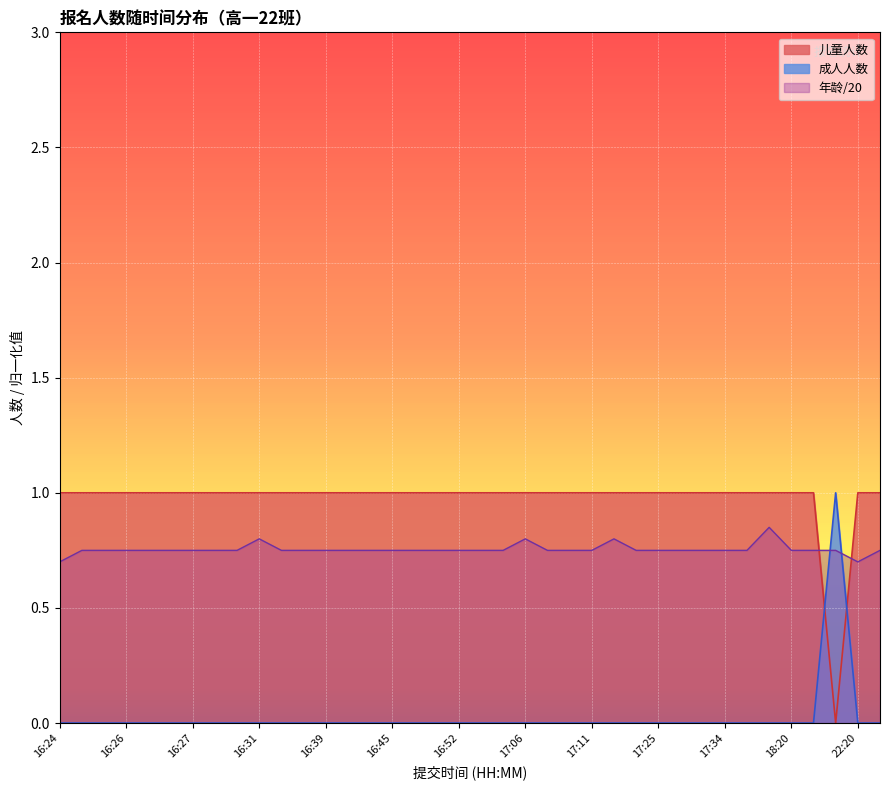

How many times do 成人人数 and 儿童人数 cross each other?

2